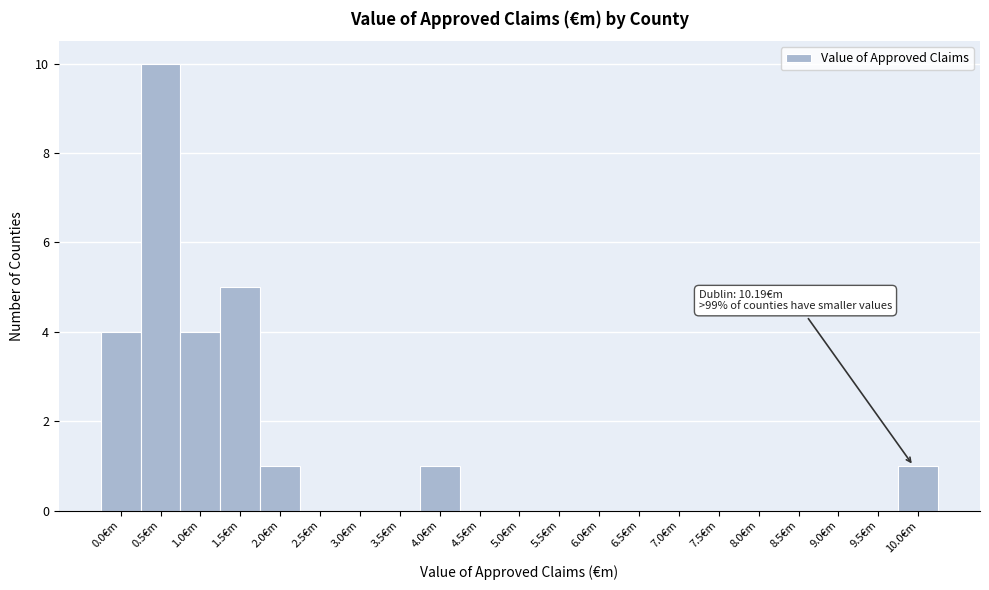

Reading left to right, extract all data points from this chart.

0.0€m=4	0.5€m=10	1.0€m=4	1.5€m=5	2.0€m=1	2.5€m=0	3.0€m=0	3.5€m=0	4.0€m=1	4.5€m=0	5.0€m=0	5.5€m=0	6.0€m=0	6.5€m=0	7.0€m=0	7.5€m=0	8.0€m=0	8.5€m=0	9.0€m=0	9.5€m=0	10.0€m=1